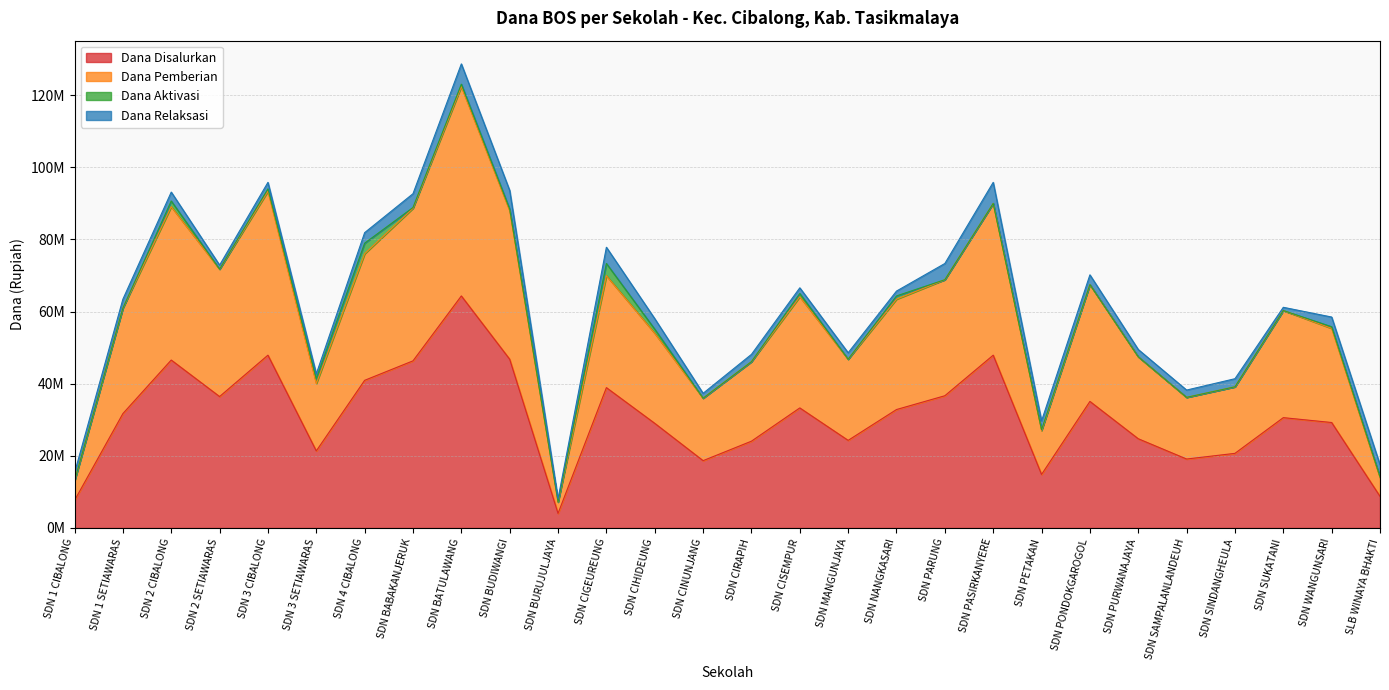

Is it true that Dana Disalurkan equals 13693586 at SDN NANGKASARI?

False